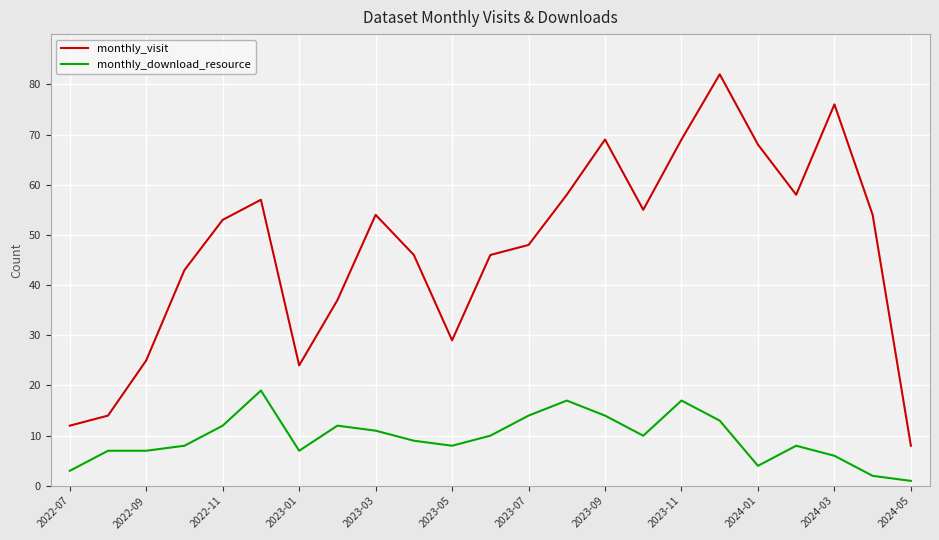

What is the maximum value shown in the chart?

82